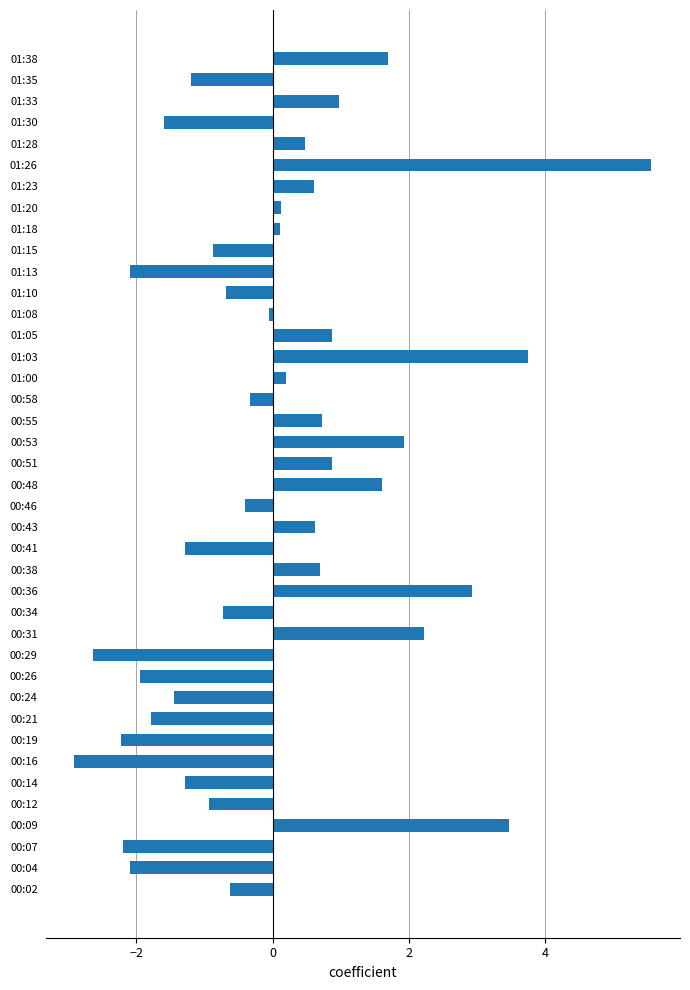

What is the difference between the maximum and minimum values?

8.5